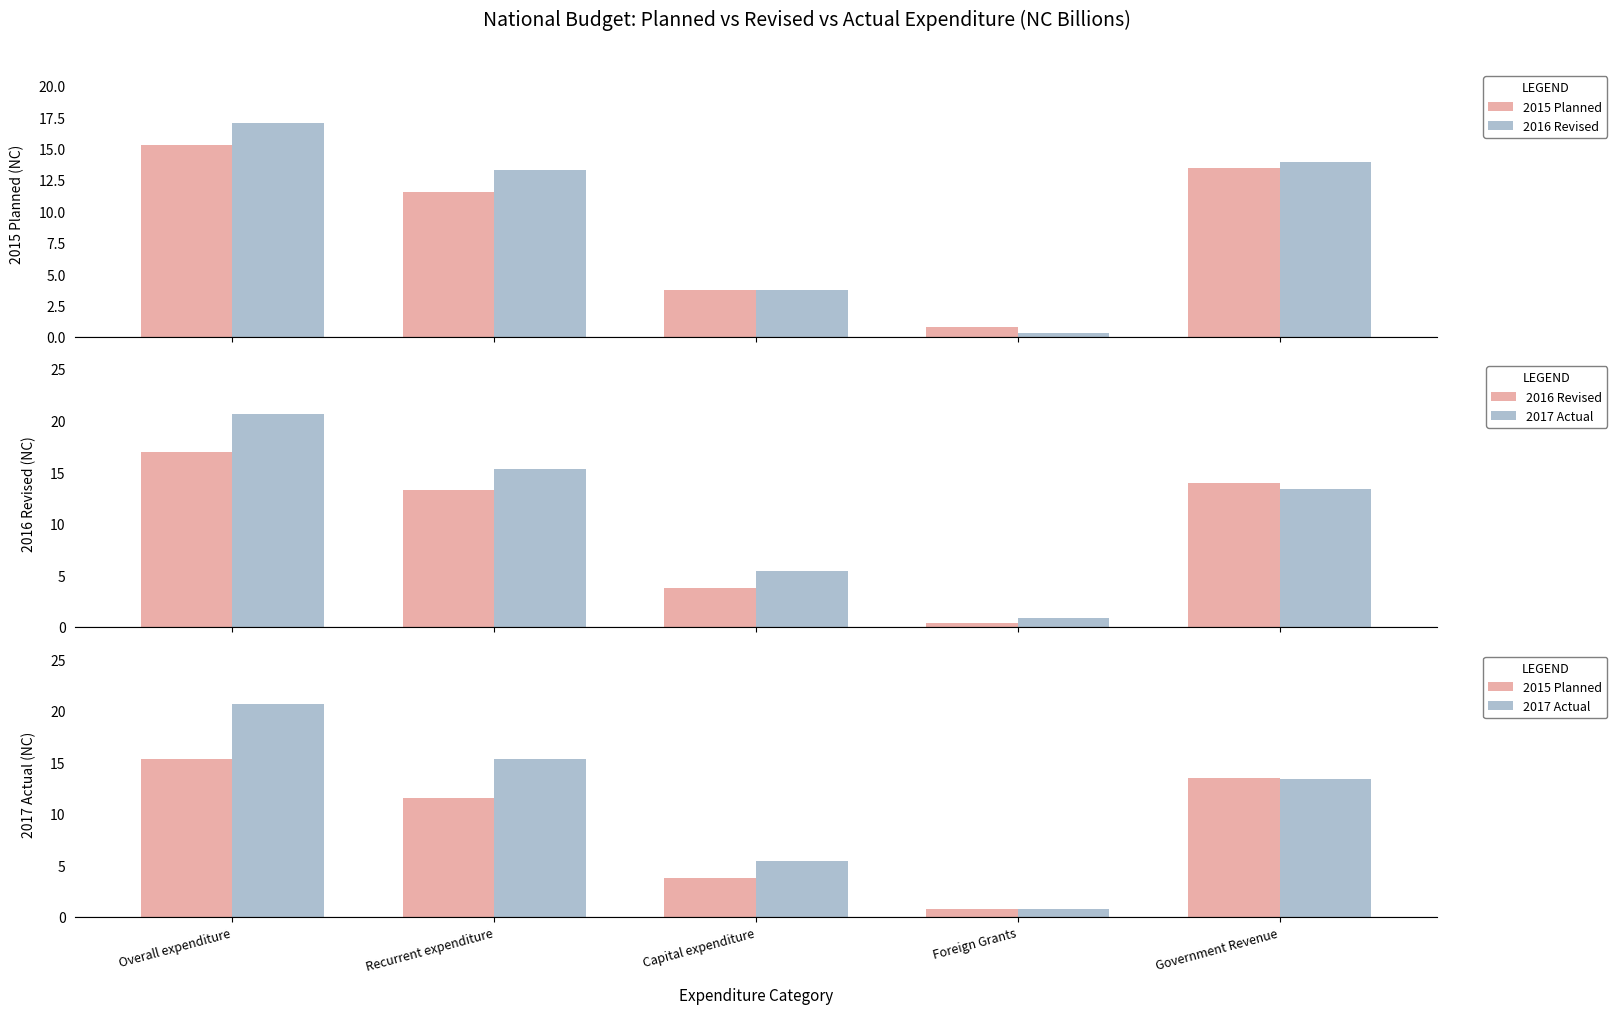

Which label corresponds to the largest value in the chart?

Overall expenditure